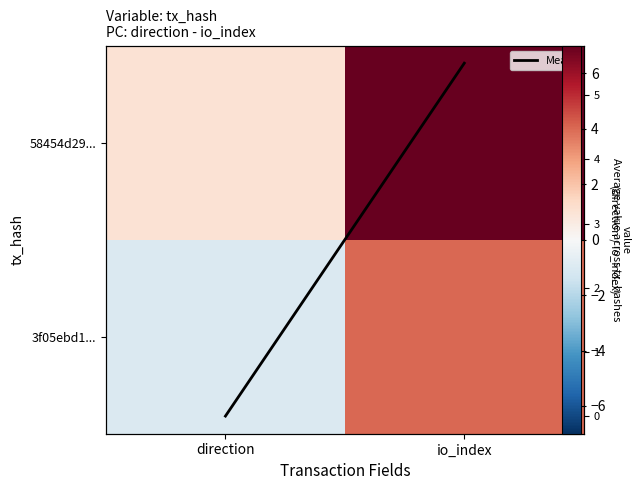

What is the sum of all Mean per field values?

5.5